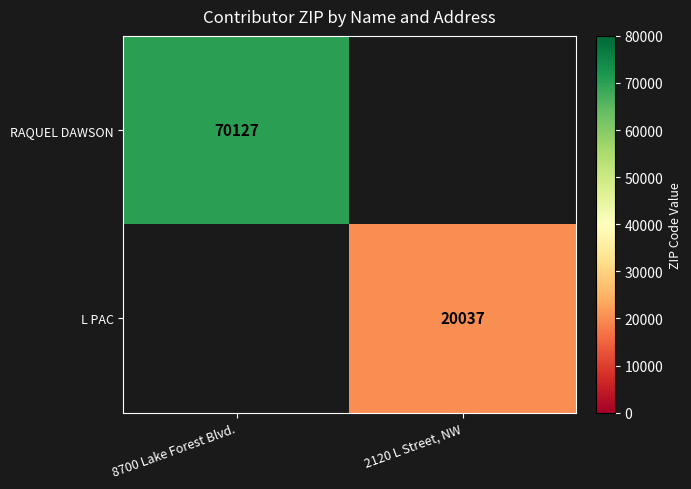

Is the value of L PAC at 2120 L Street, NW greater than the value of RAQUEL DAWSON at 8700 Lake Forest Blvd.?

No